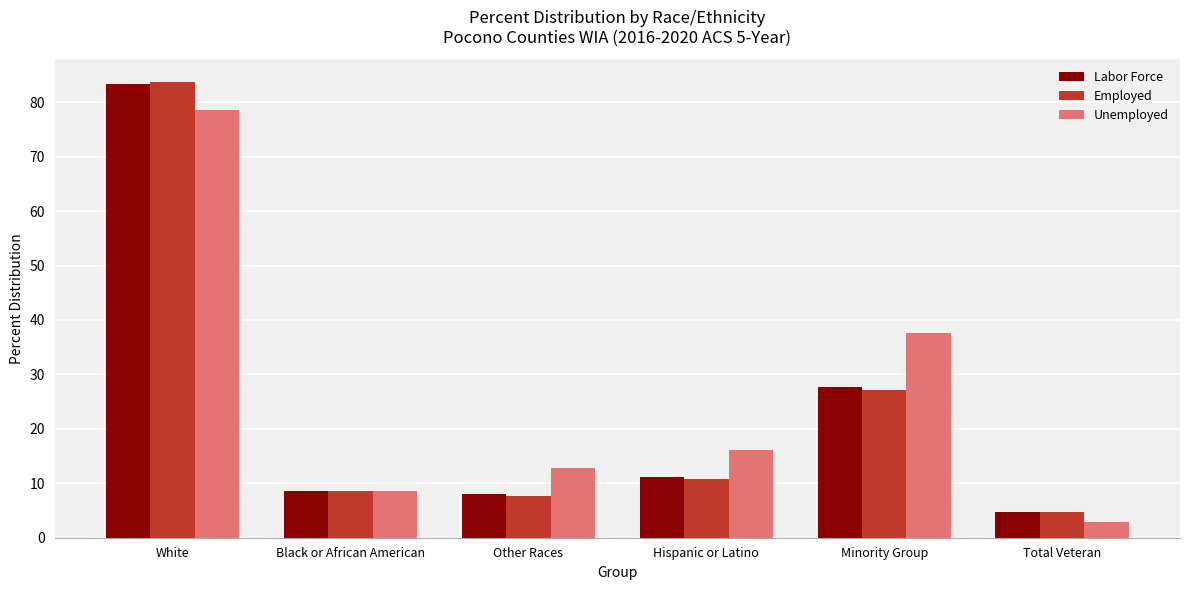

At which label is Employed closest to 44?

Minority Group